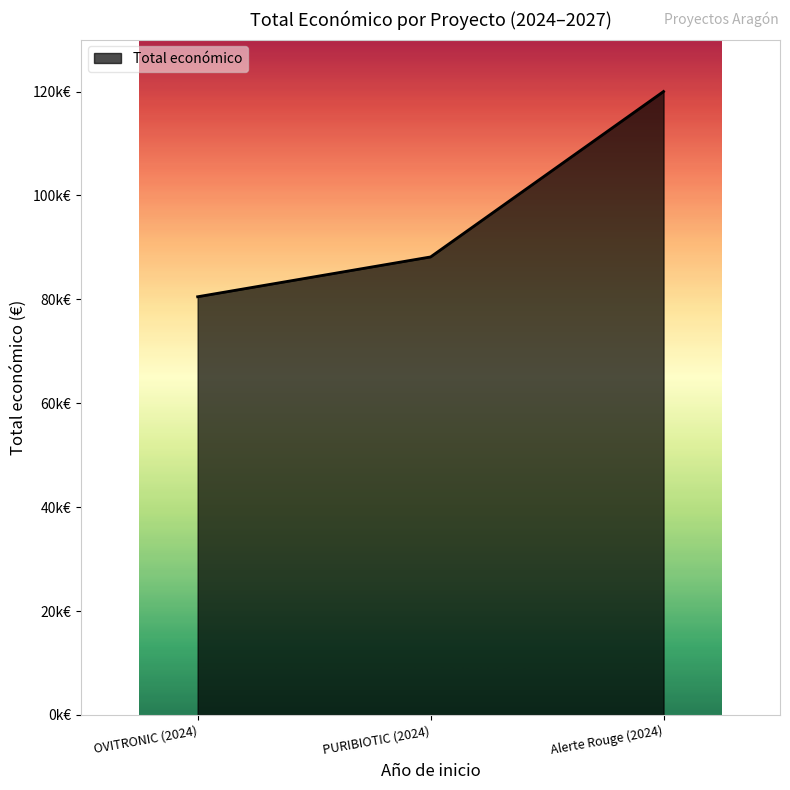

Reading left to right, what are all the values shown in this chart?

80498	88160	120000